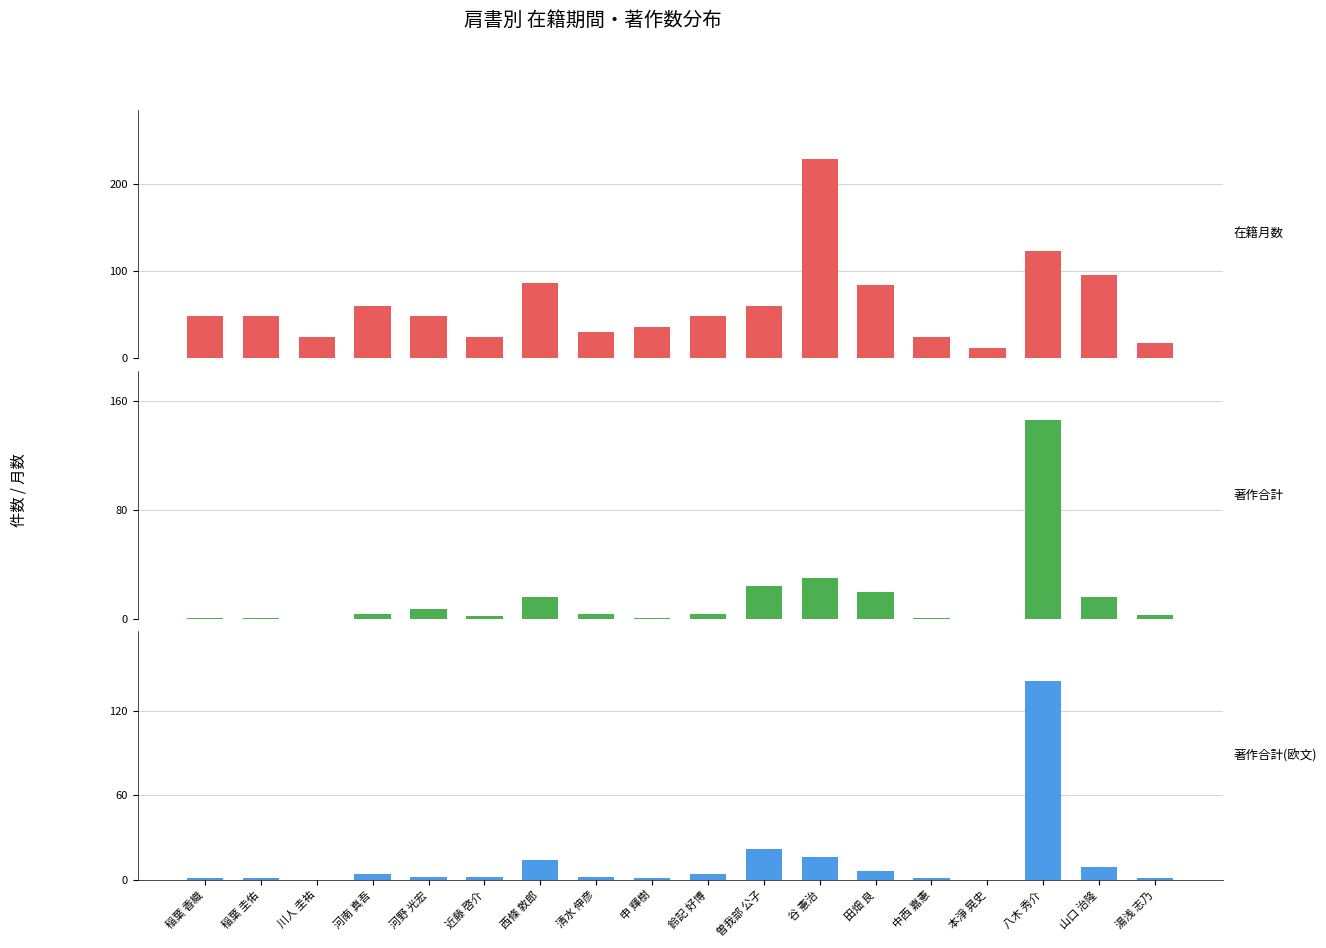

List the series in order of their peak value, lowest first.

著作合計(欧文), 著作合計, 在籍月数